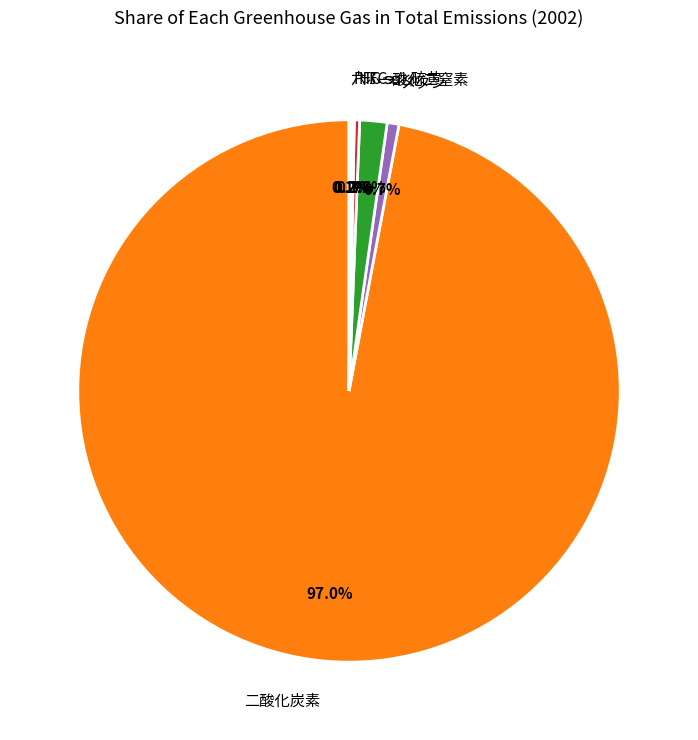

Does any single category account for the majority?

Yes